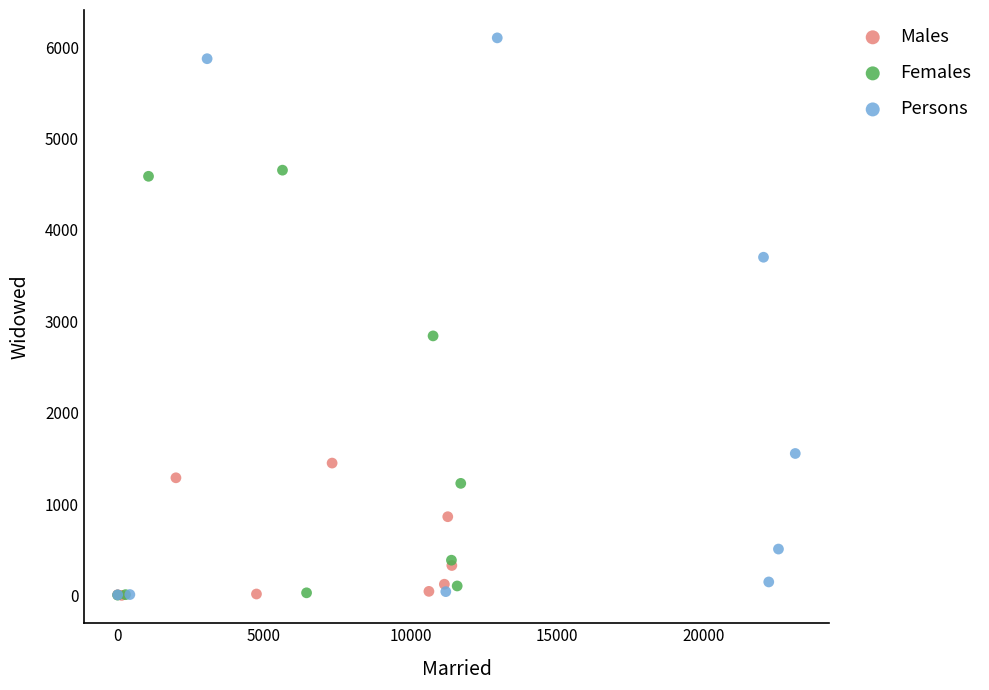

Which series has the widest spread of Y values?

Persons